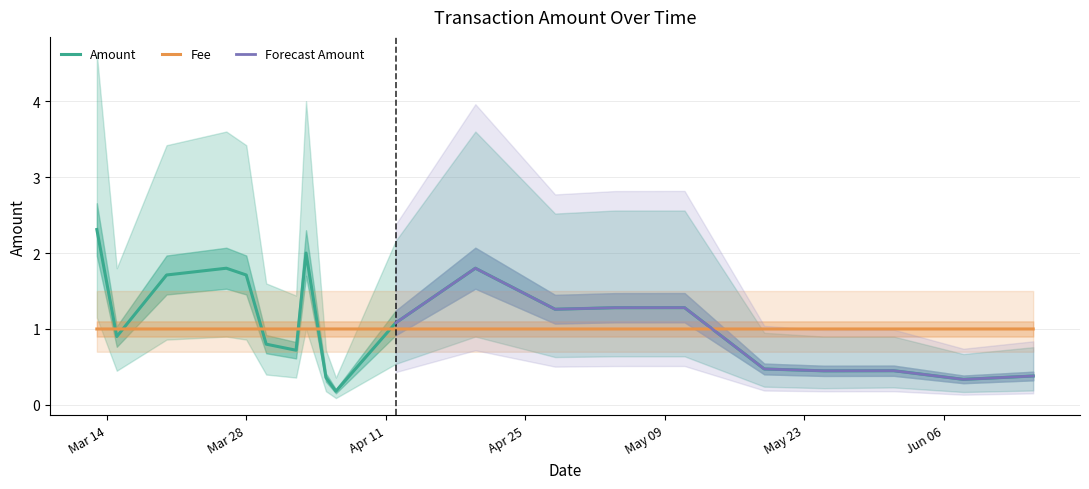

What is the maximum value for Amount_upper?

4.6